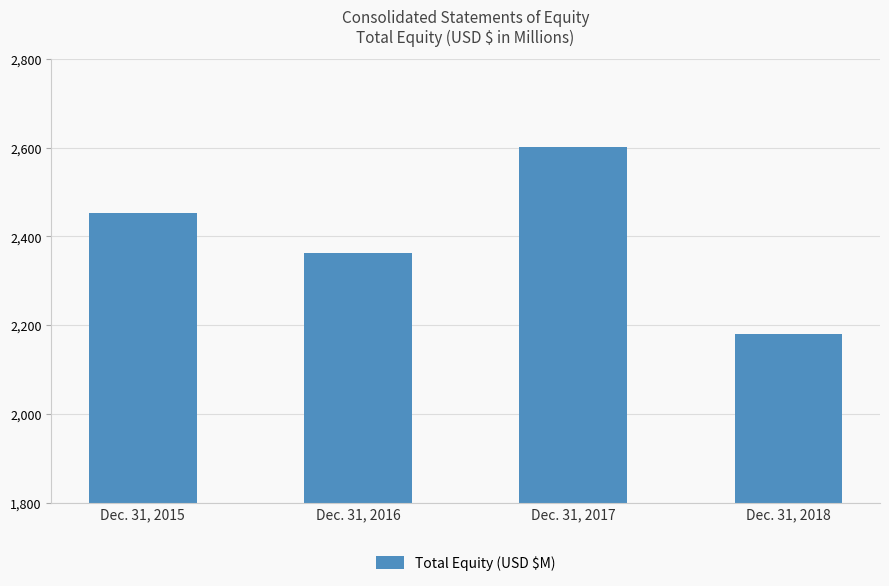

What is the ratio of the value at Dec. 31, 2016 to the value at Dec. 31, 2017?

0.9